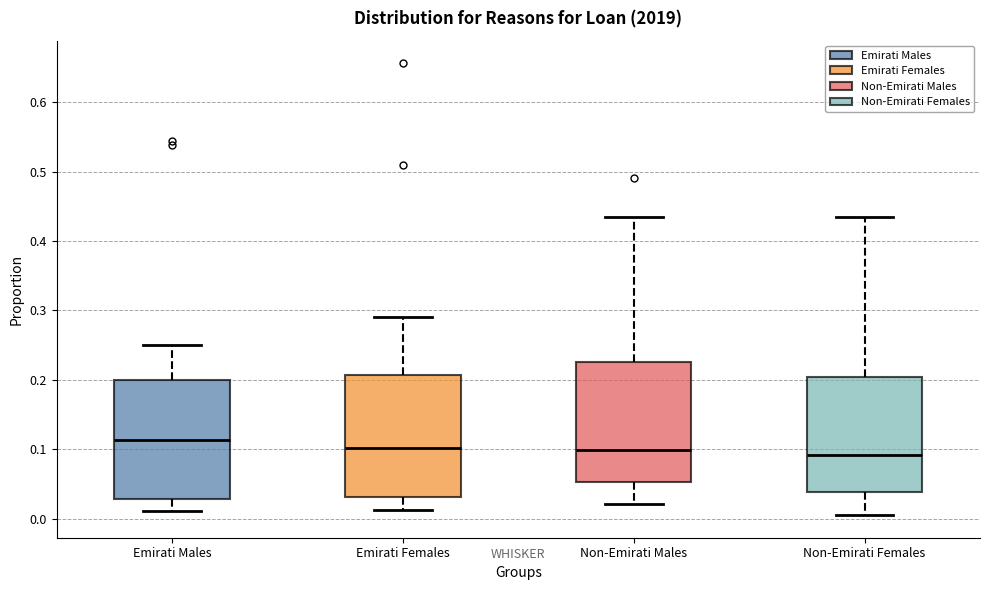

Where is the upper edge of the box for Emirati Females on the y-axis? The values are not printed on the chart, so give them approximately, as read against the axis.

0.21